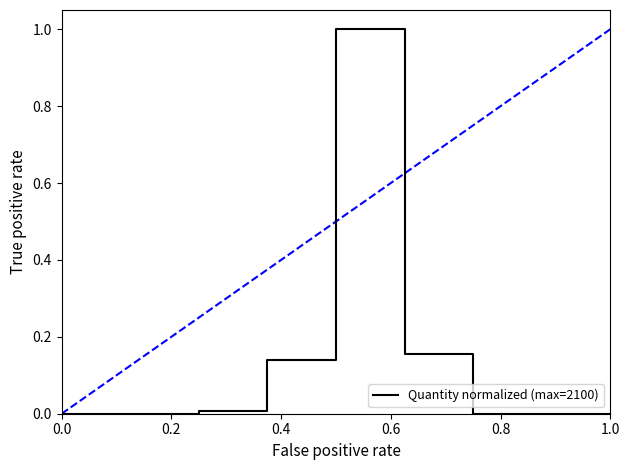

What is the greatest value displayed?

1.0